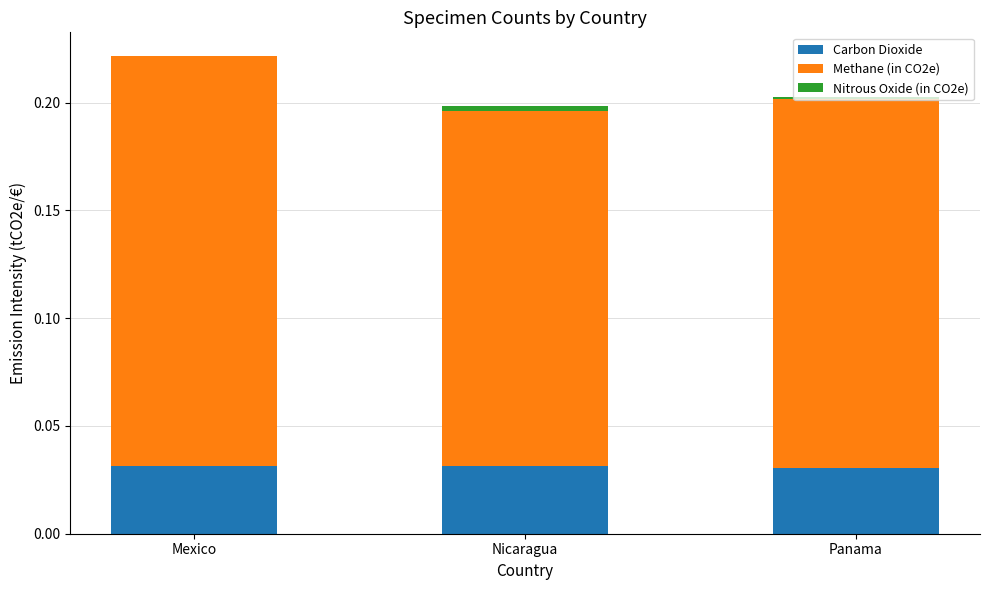

The value of Carbon Dioxide at Panama is 0.0. True or false?

True